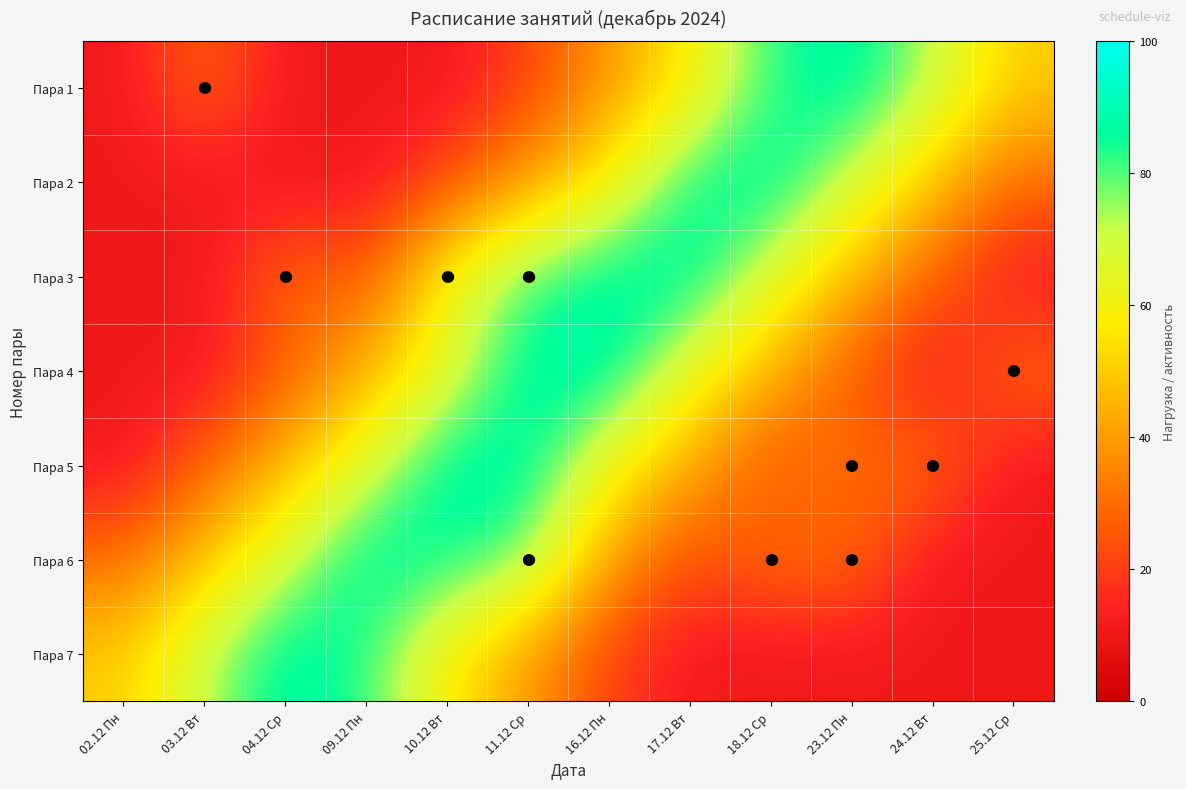

At 18.12 Ср, list the series in order from smallest to largest.

Пара 7, Пара 5, Пара 6, Пара 4, Пара 3, Пара 1, Пара 2